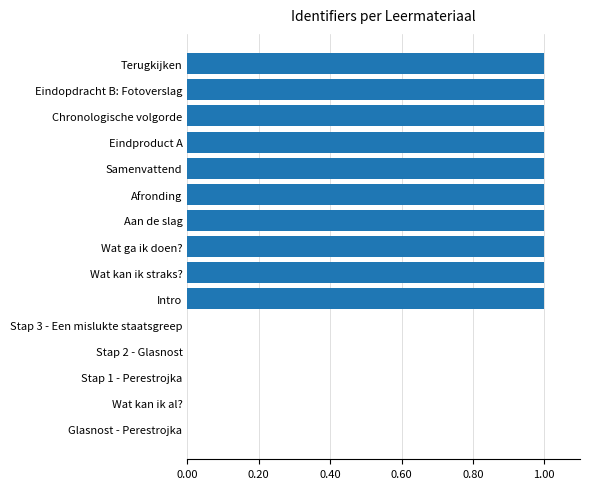

True or false: the data shows 1.5 at Intro.

False